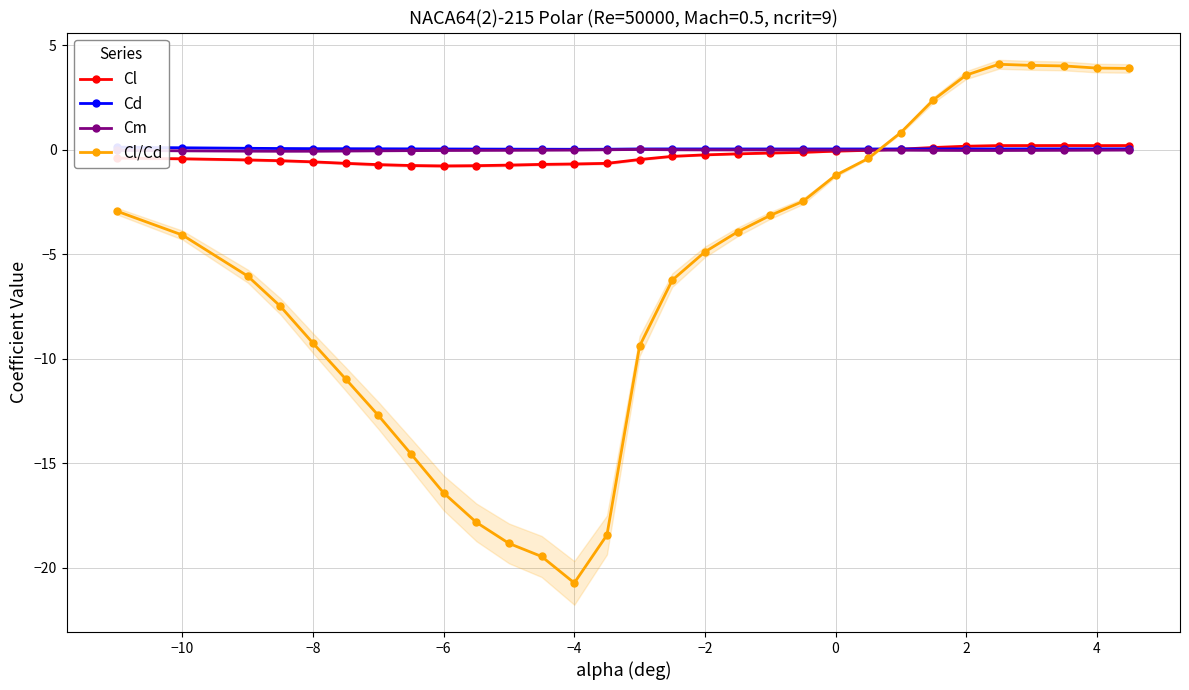

How many positive values does the Cl series have?

8